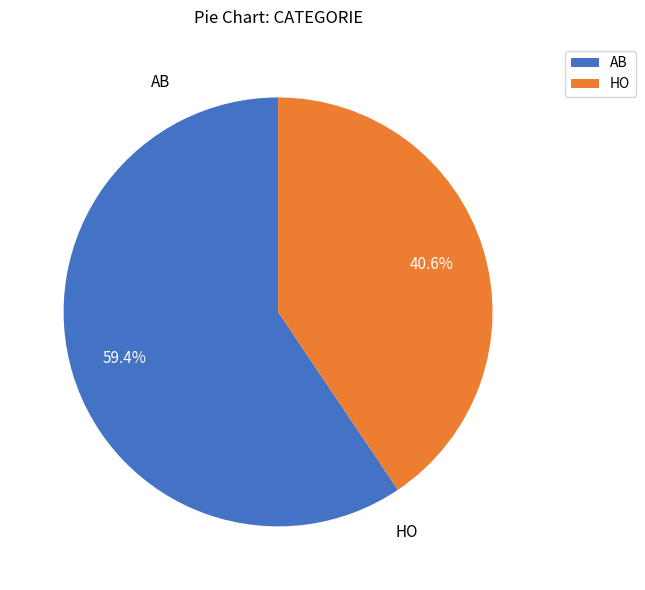

What portion of the pie excludes HO?

59.4%